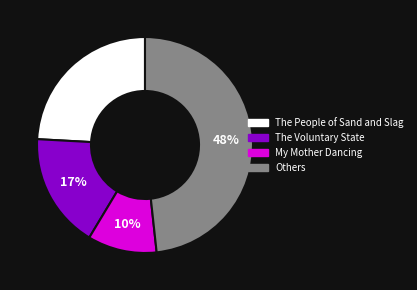

Do The People of Sand and Slag and My Mother Dancing together represent more than half of the pie?

No